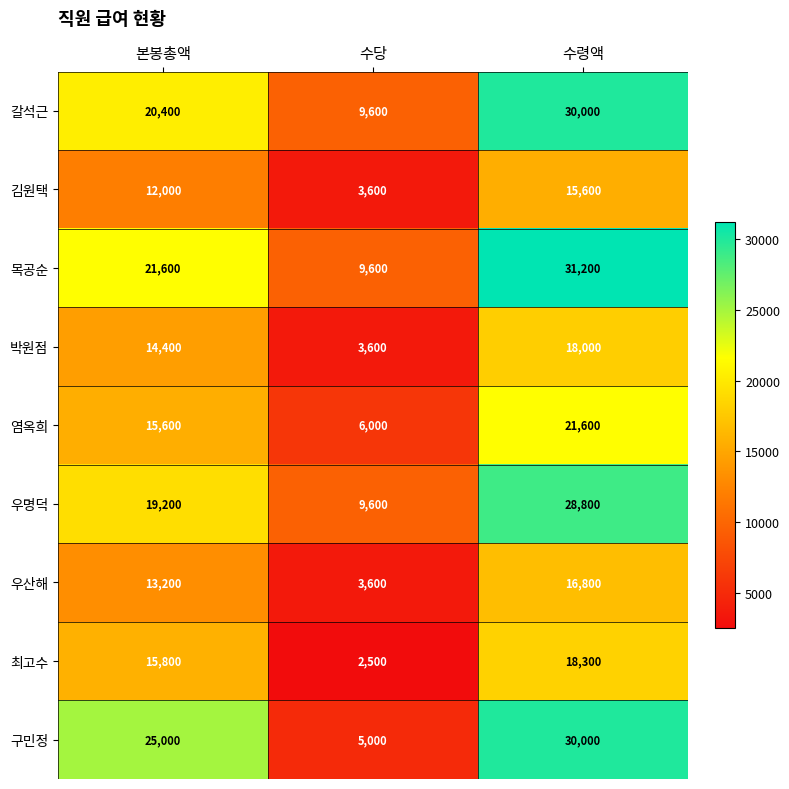

Reading left to right, extract all data points from this chart.

갈석근: 20400	9600	30000
김원택: 12000	3600	15600
목공순: 21600	9600	31200
박원점: 14400	3600	18000
염옥희: 15600	6000	21600
우명덕: 19200	9600	28800
우산해: 13200	3600	16800
최고수: 15800	2500	18300
구민정: 25000	5000	30000